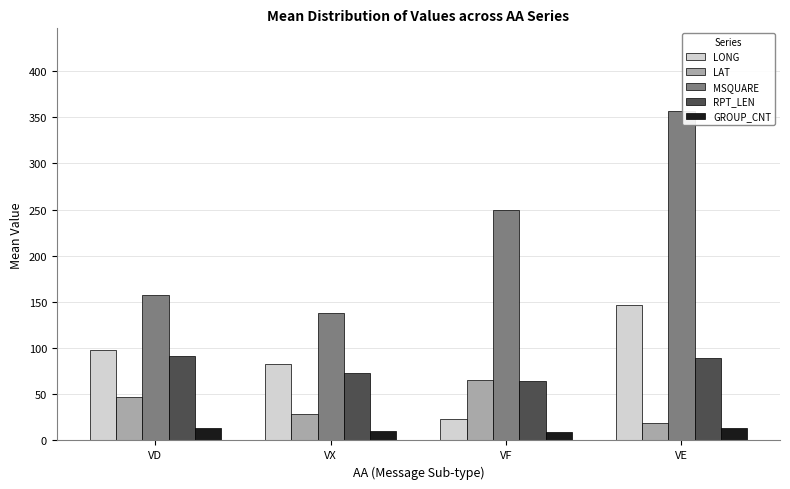

What is the average value of the LONG series?

87.4